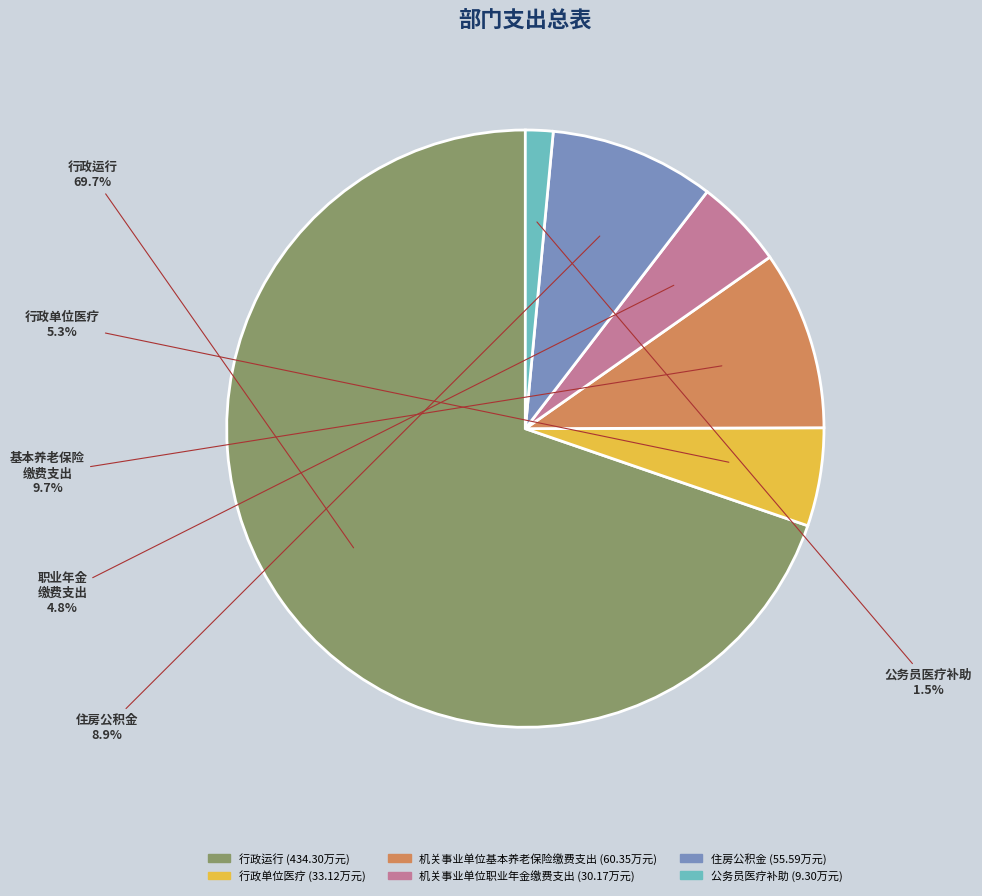

Is there any slice that represents more than half of the pie?

Yes